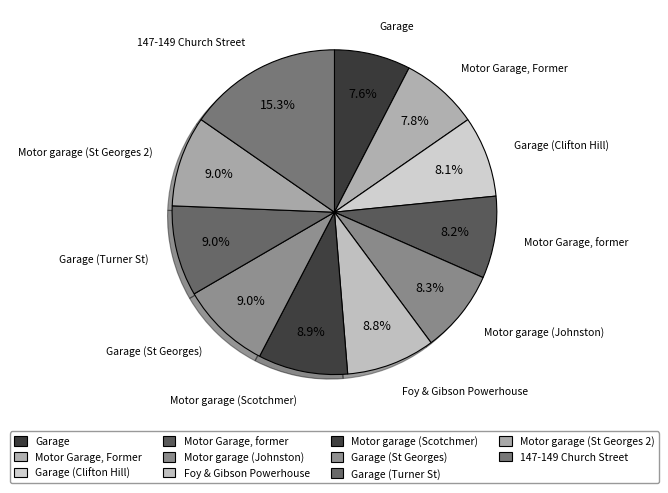

Does 147-149 Church Street represent more than half of the total?

No